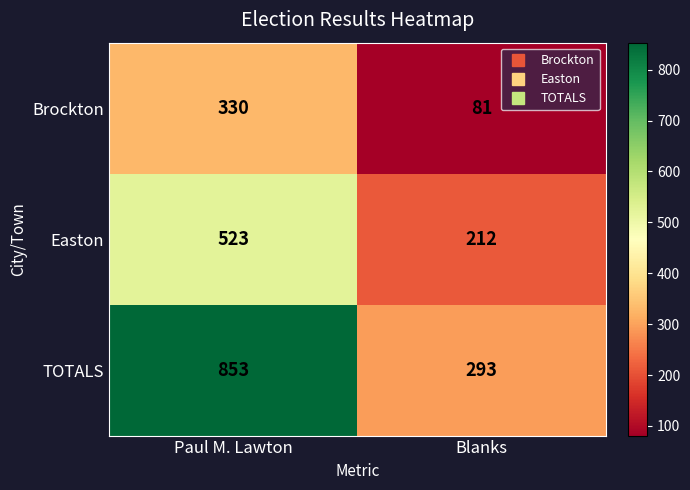

What is the maximum value shown in the chart?

853